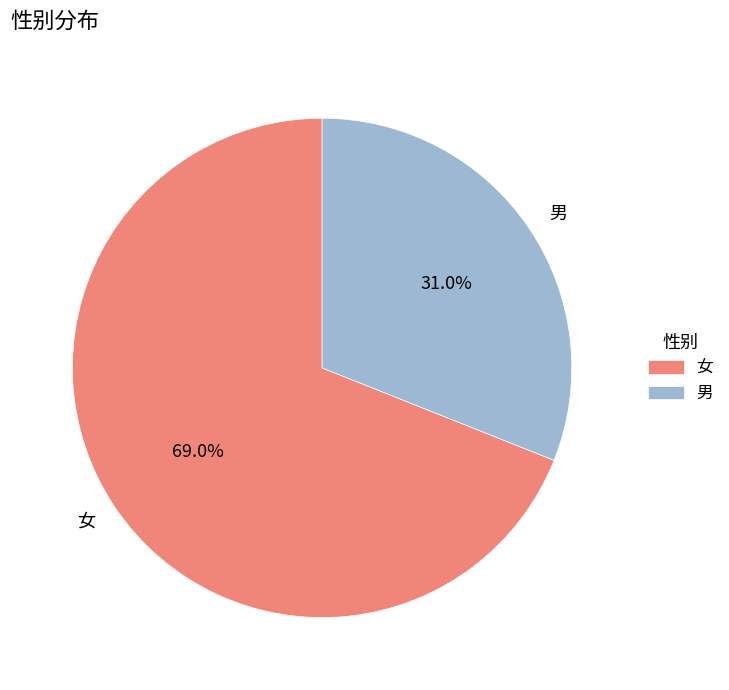

To the nearest percent, what percentage of the pie is 女?

69%